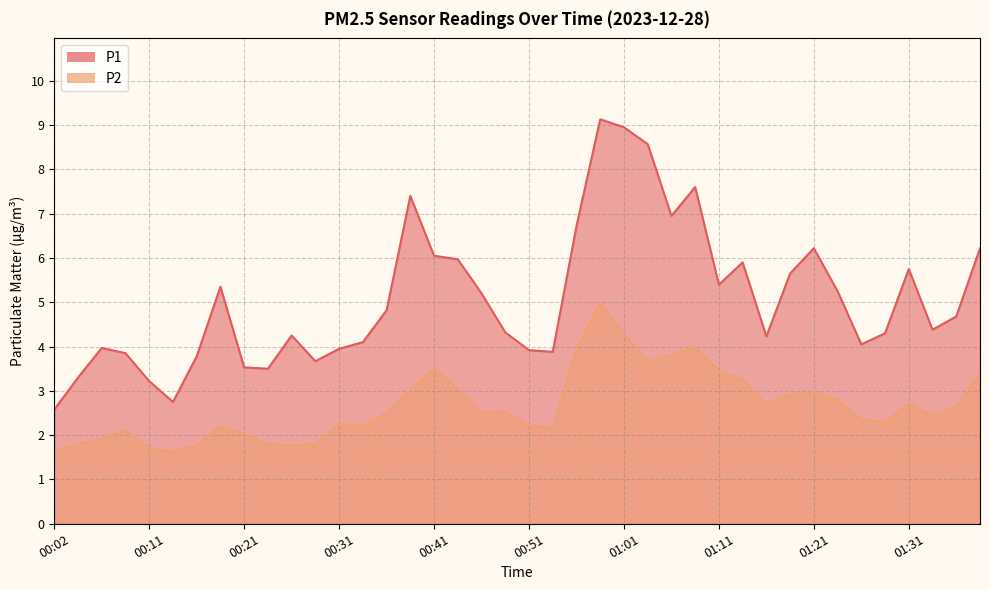

True or false: P2 has a value of 1.6 at 00:02.

True